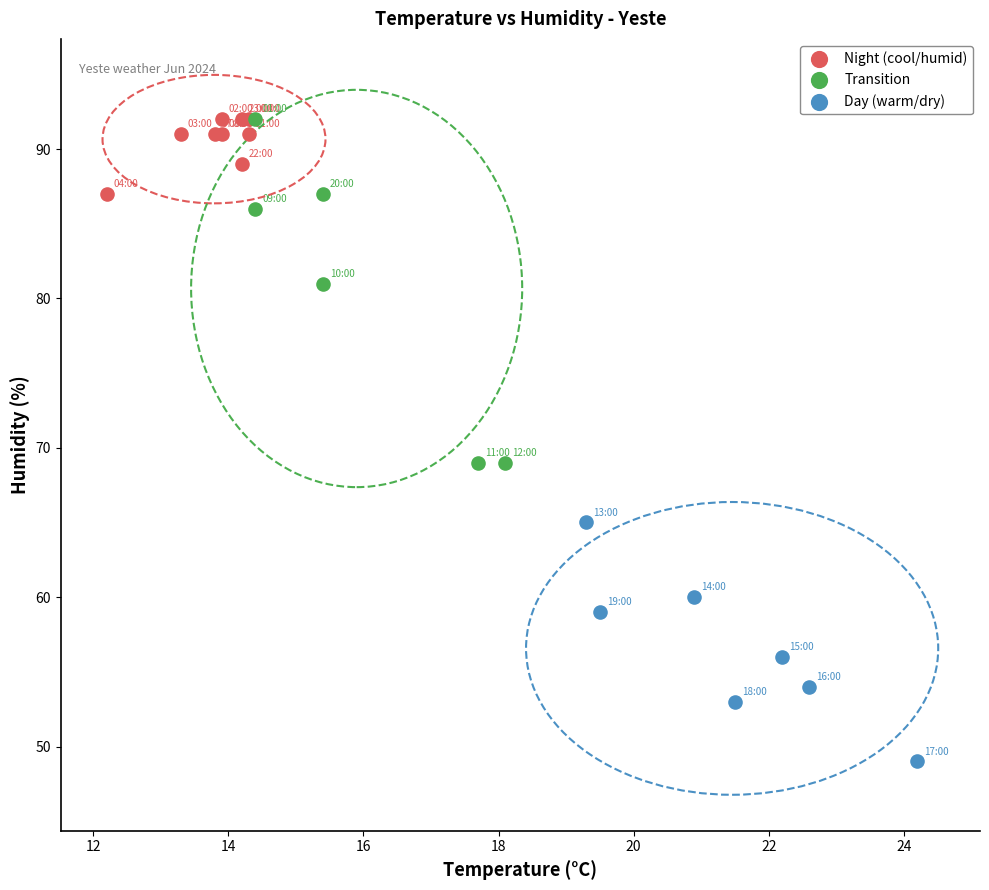

Which series has the widest spread of Y values?

Transition